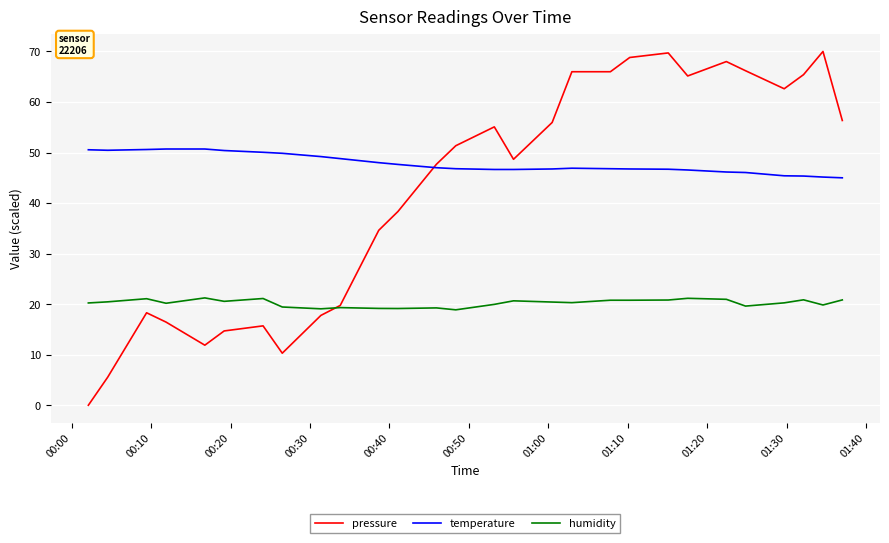

Does the chart have visible grid lines?

Yes